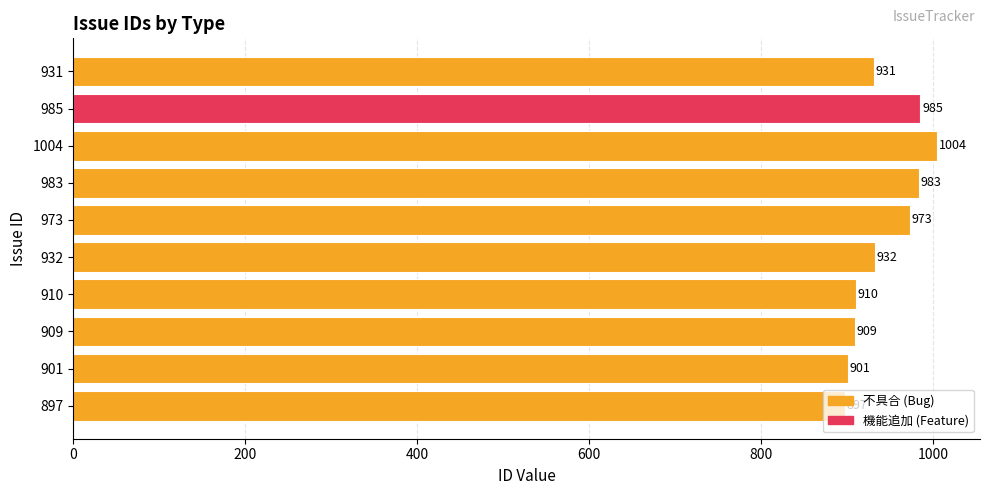

Approximately how many times larger is the value at 901 compared to 931?

1.0